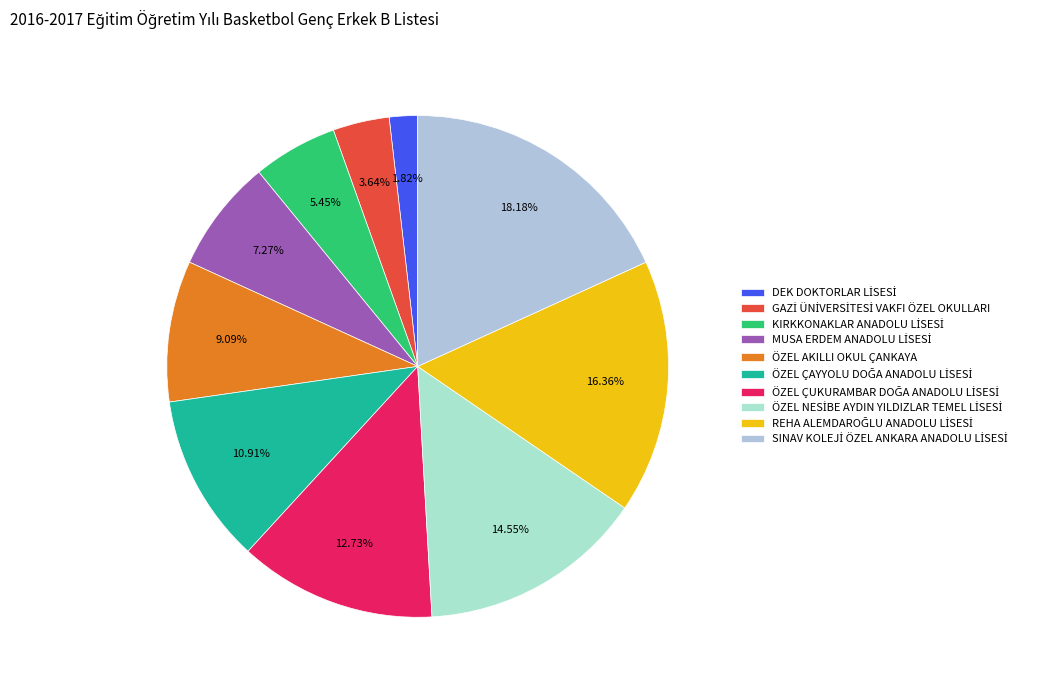

Rank the categories by value from highest to lowest.

SINAV KOLEJİ ÖZEL ANKARA ANADOLU LİSESİ, REHA ALEMDAROĞLU ANADOLU LİSESİ, ÖZEL NESİBE AYDIN YILDIZLAR TEMEL LİSESİ, ÖZEL ÇUKURAMBAR DOĞA ANADOLU LİSESİ, ÖZEL ÇAYYOLU DOĞA ANADOLU LİSESİ, ÖZEL AKILLI OKUL ÇANKAYA, MUSA ERDEM ANADOLU LİSESİ, KIRKKONAKLAR ANADOLU LİSESİ, GAZİ ÜNİVERSİTESİ VAKFI ÖZEL OKULLARI, DEK DOKTORLAR LİSESİ